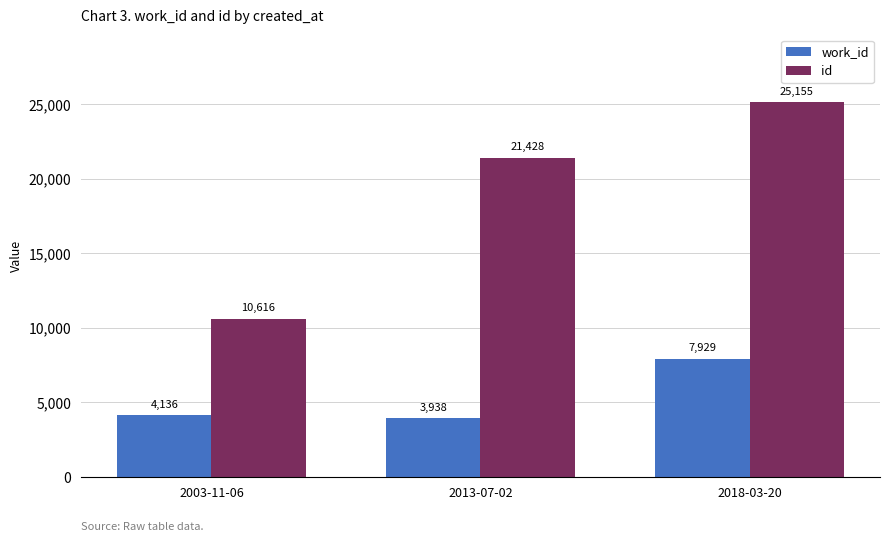

What is the smallest value displayed?

3938